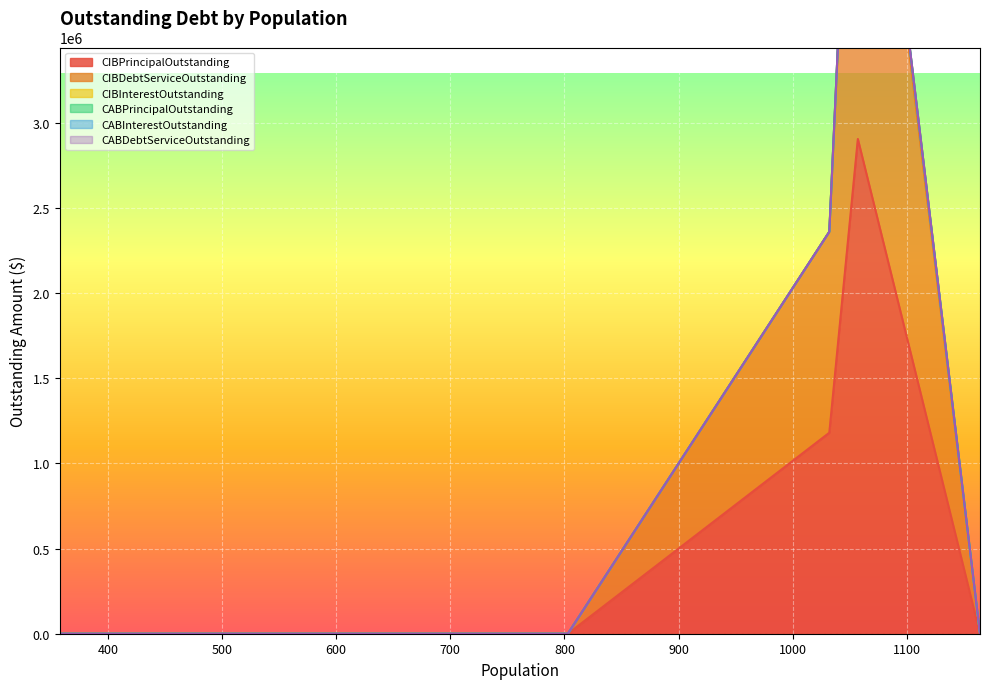

Does the chart display data point markers on the line(s)?

No